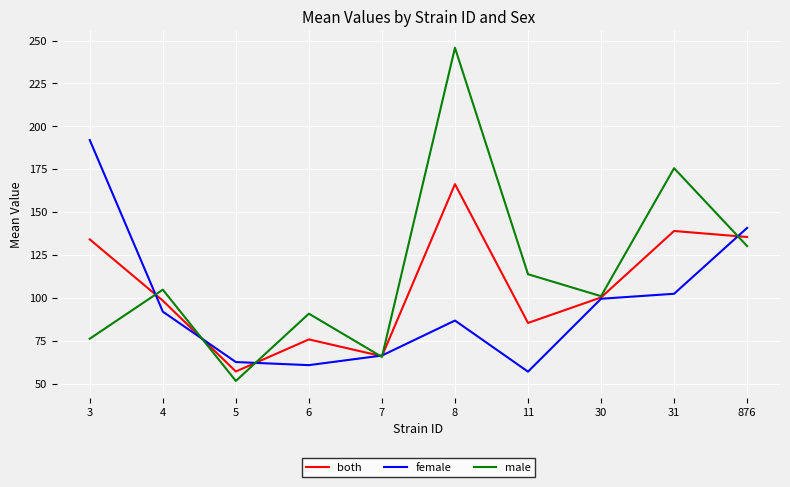

How many lines are shown in the chart?

3